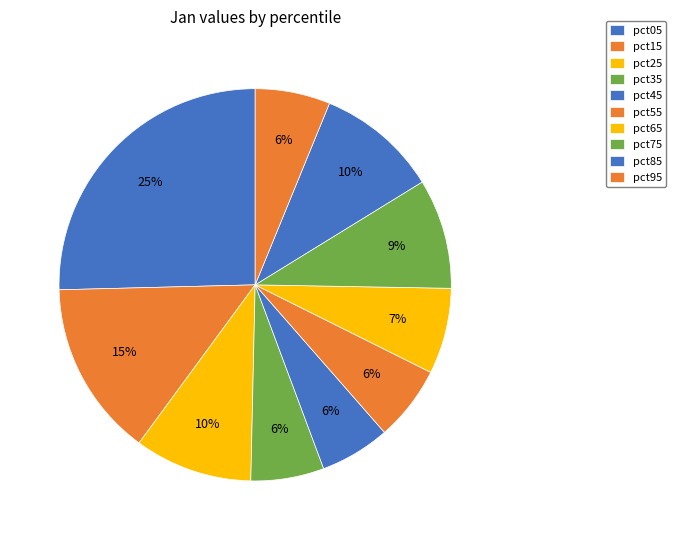

Does pct95 represent more than half of the total?

No